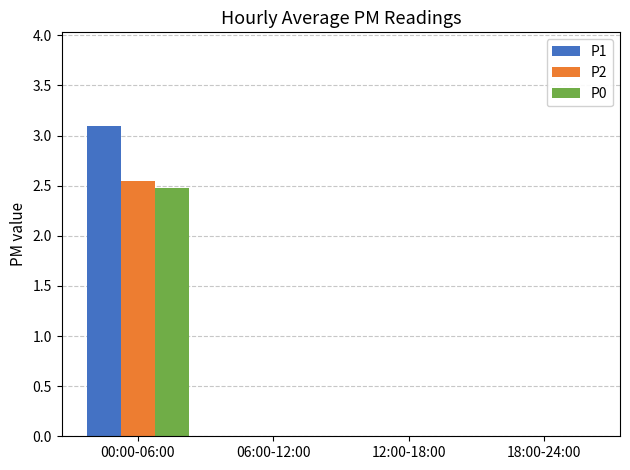

Is it true that P0 equals 0.9 at 00:00-06:00?

False